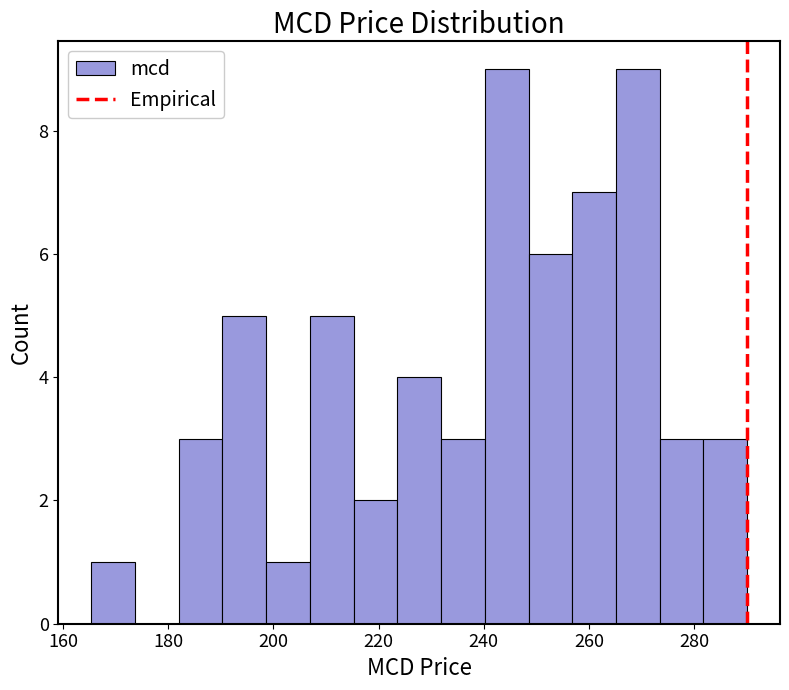

What is the height of the bar covering 216 to 224 on the x-axis? Neither the bar edges nor the heights are printed on the chart, so give them approximately, as read against the axes.

2